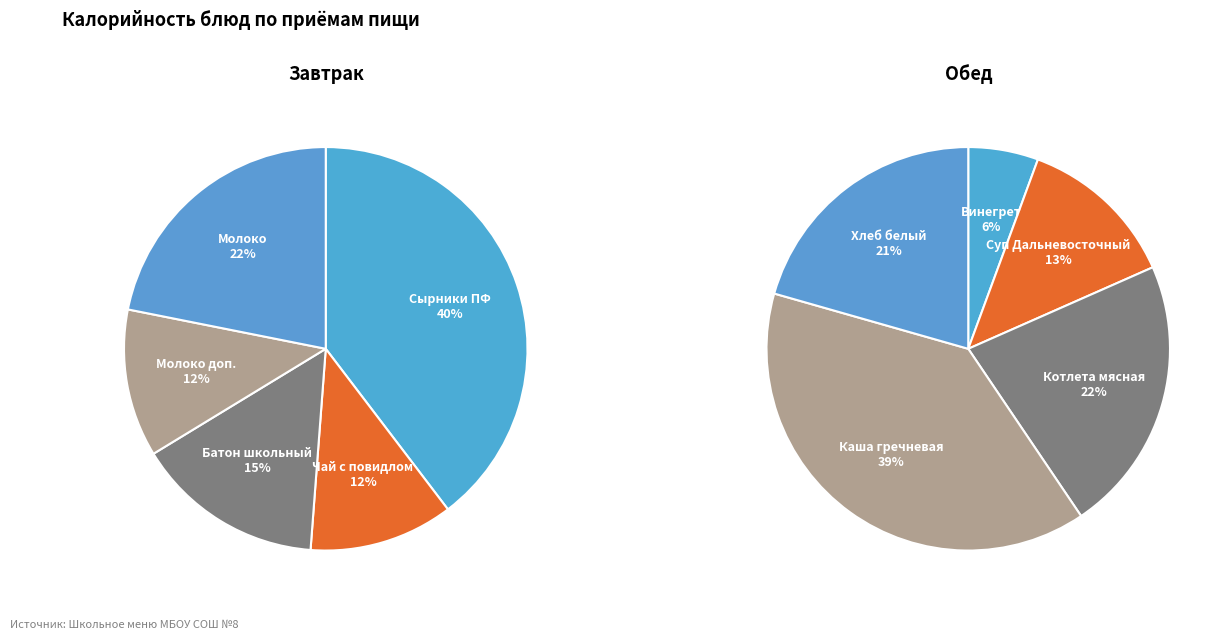

What portion of the pie excludes 0?

60.4%